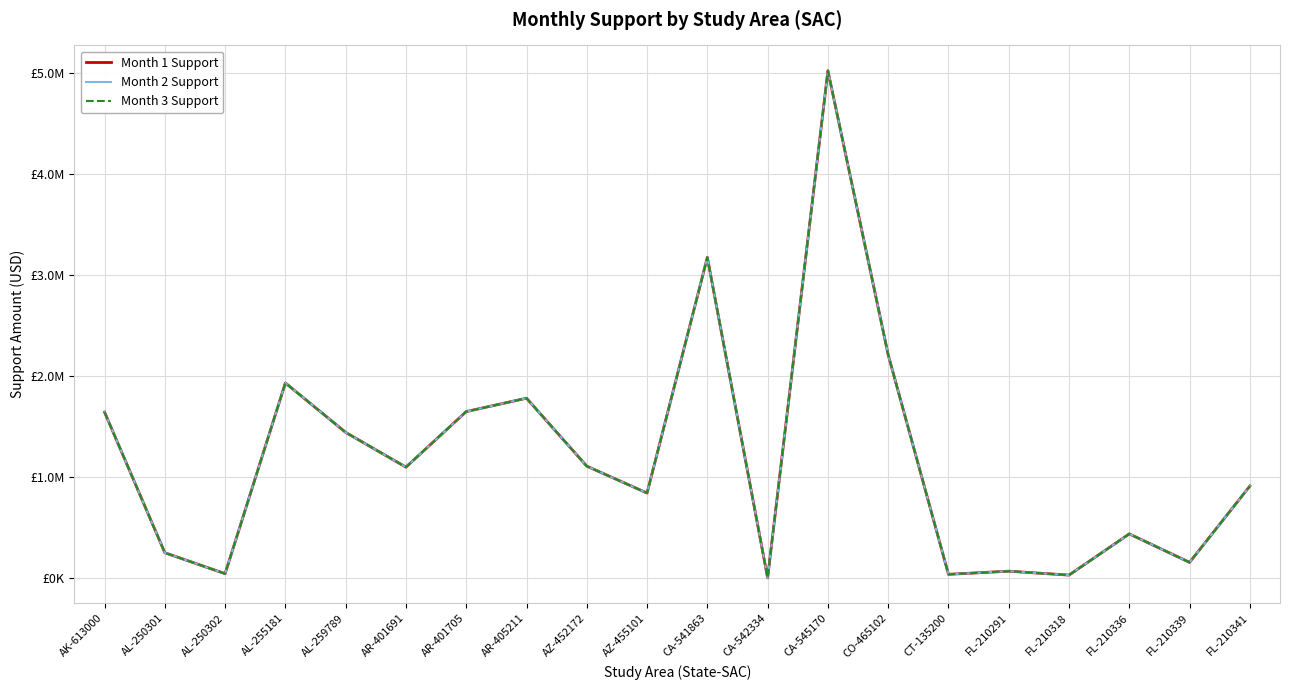

List the labels in order of Month 2 Support value, largest first.

CA-545170, CA-541863, CO-465102, AL-255181, AR-405211, AR-401705, AK-613000, AL-259789, AZ-452172, AR-401691, FL-210341, AZ-455101, FL-210336, AL-250301, FL-210339, FL-210291, AL-250302, CT-135200, FL-210318, CA-542334